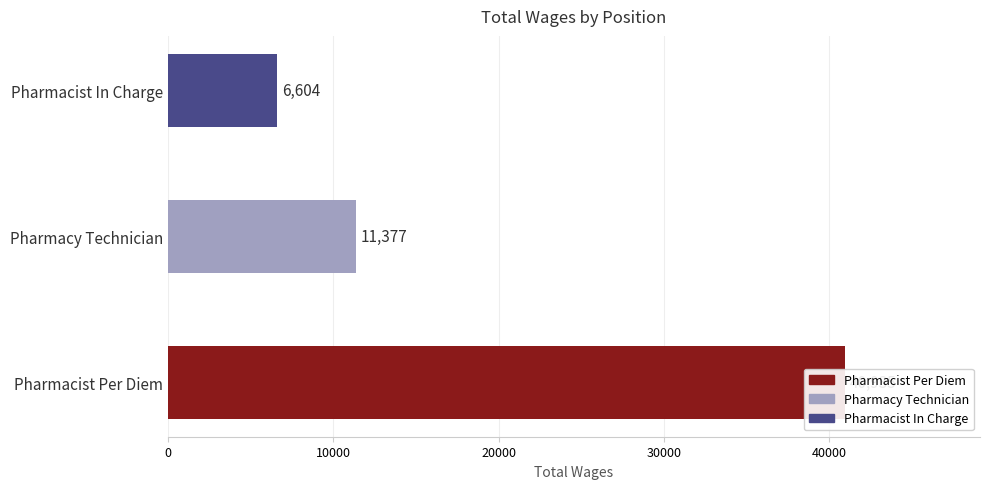

Count the number of values greater than 11377.

1